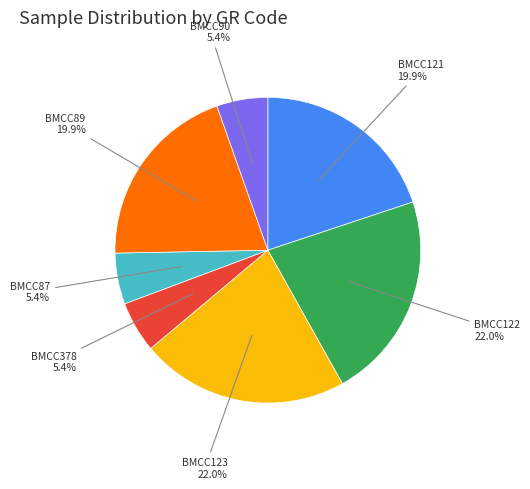

Does BMCC121 represent more than half of the total?

No